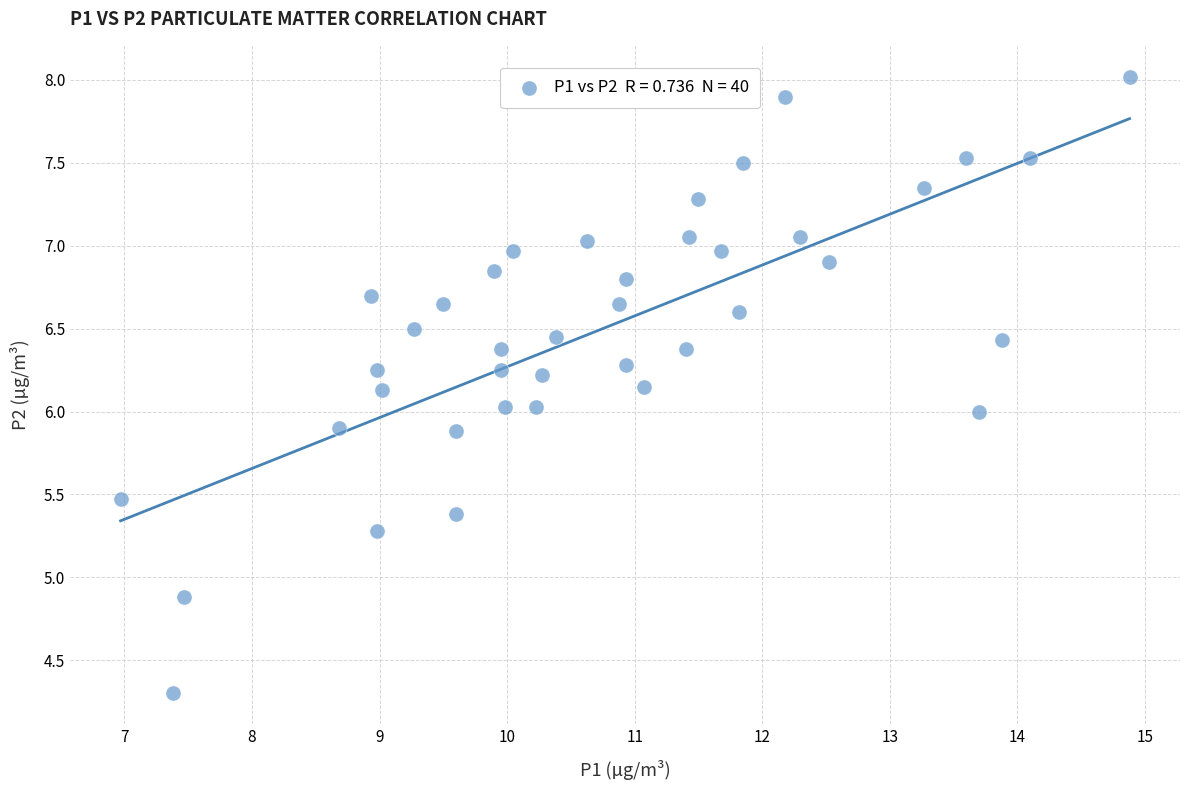

What is the range of X values (max minus min)?

7.9